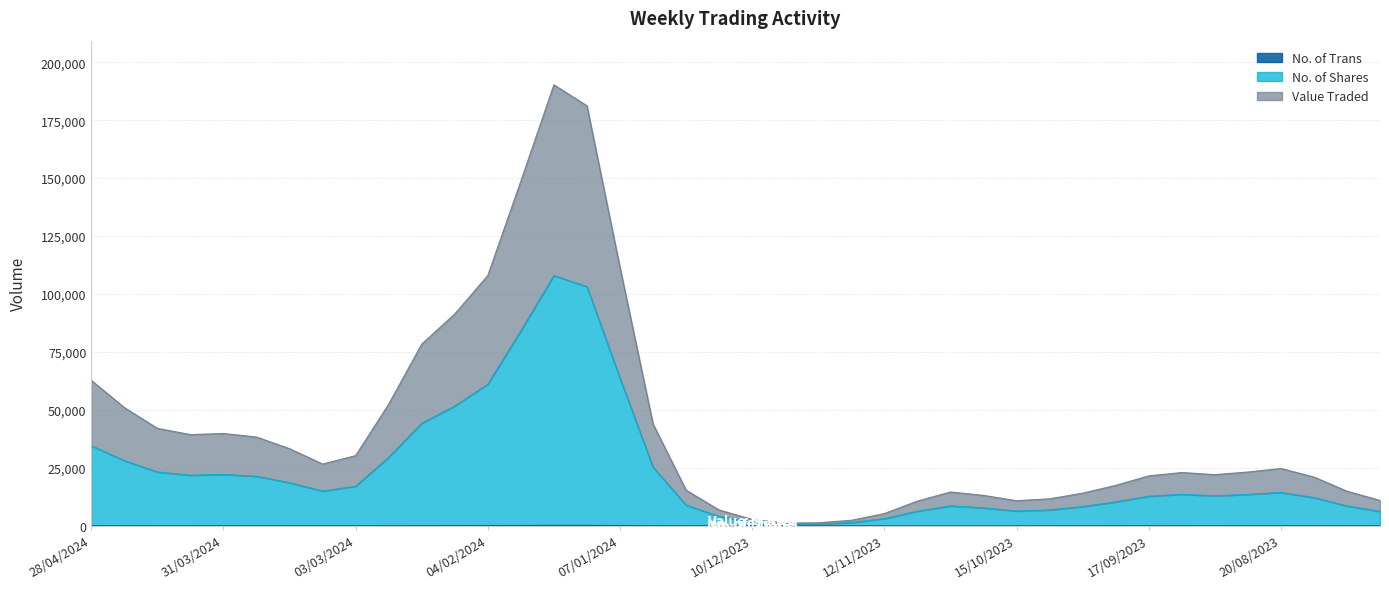

List the series in order of their overall mean, lowest first.

No. of Trans, Value Traded, No. of Shares